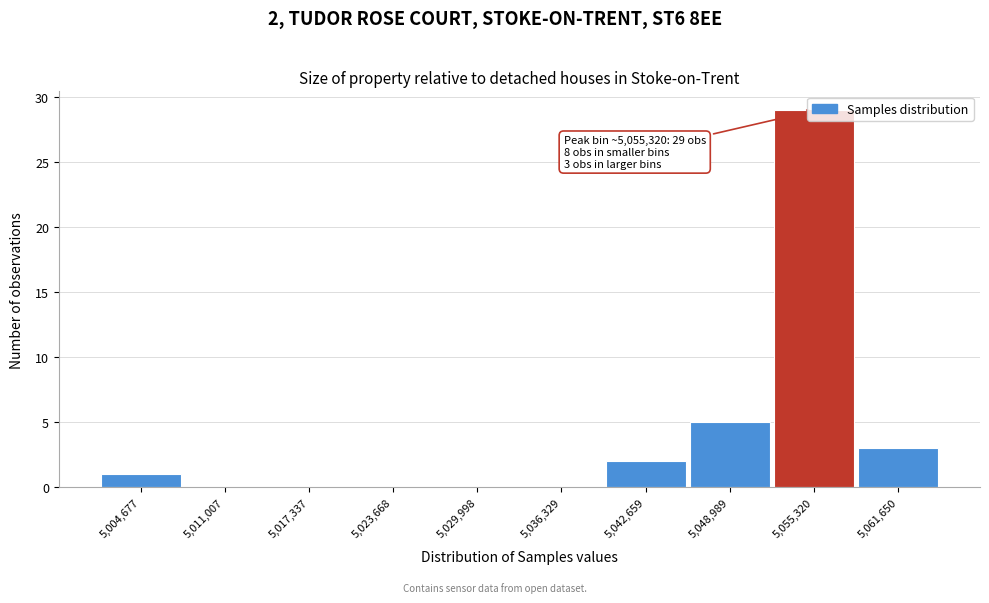

The value at 5,004,677 is 1. True or false?

True